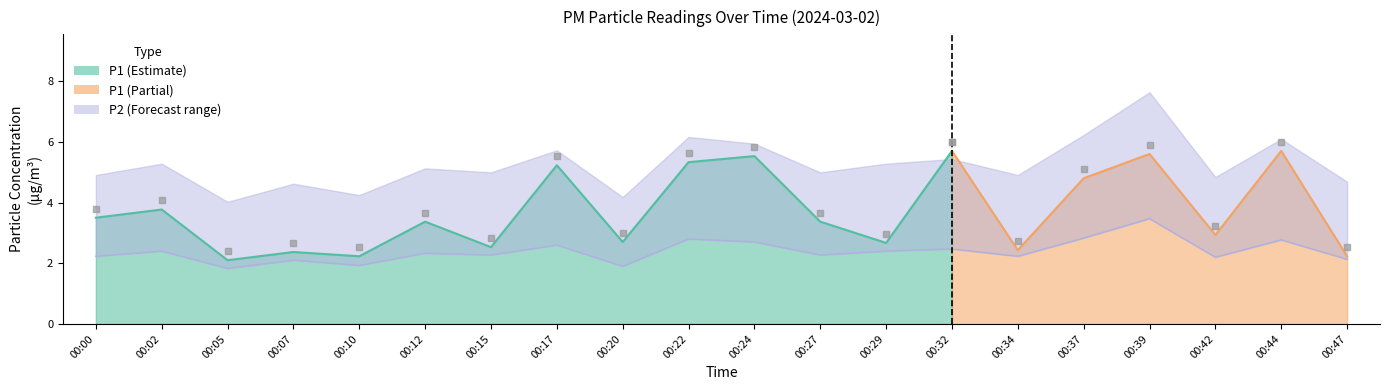

Which has a higher value, 00:12 or 00:05?

00:12